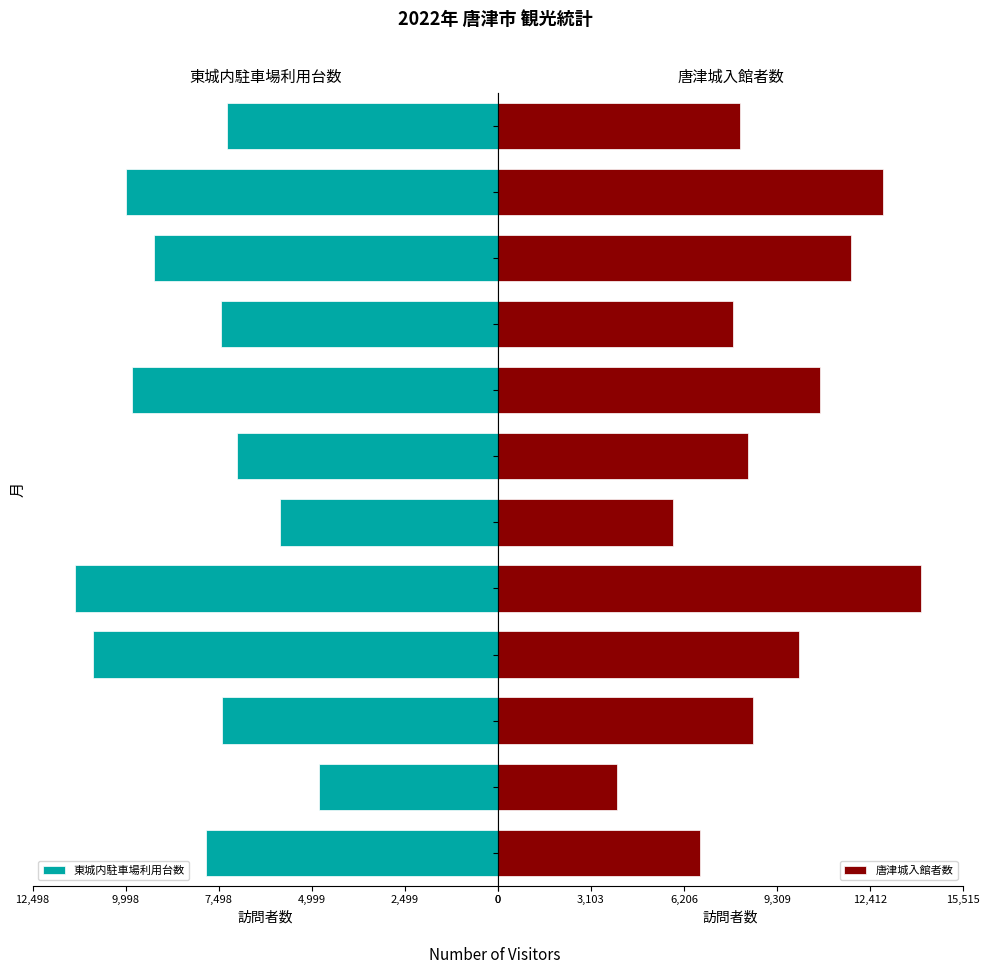

The value of 東城内駐車場利用台数 at 6月 is 3944. True or false?

False